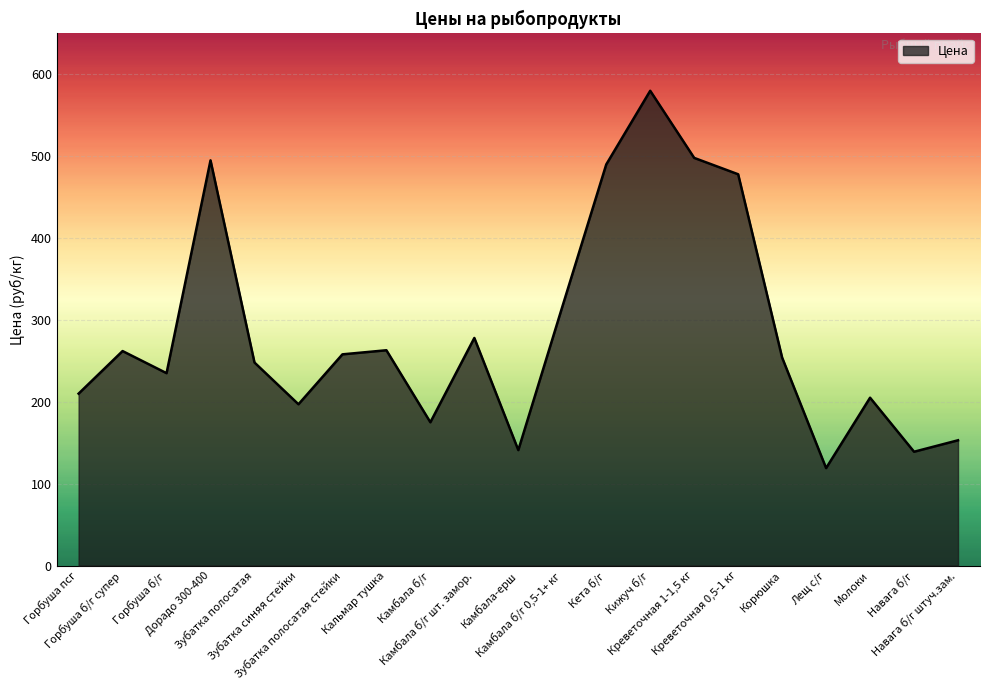

What is the difference between the maximum and minimum values?

461